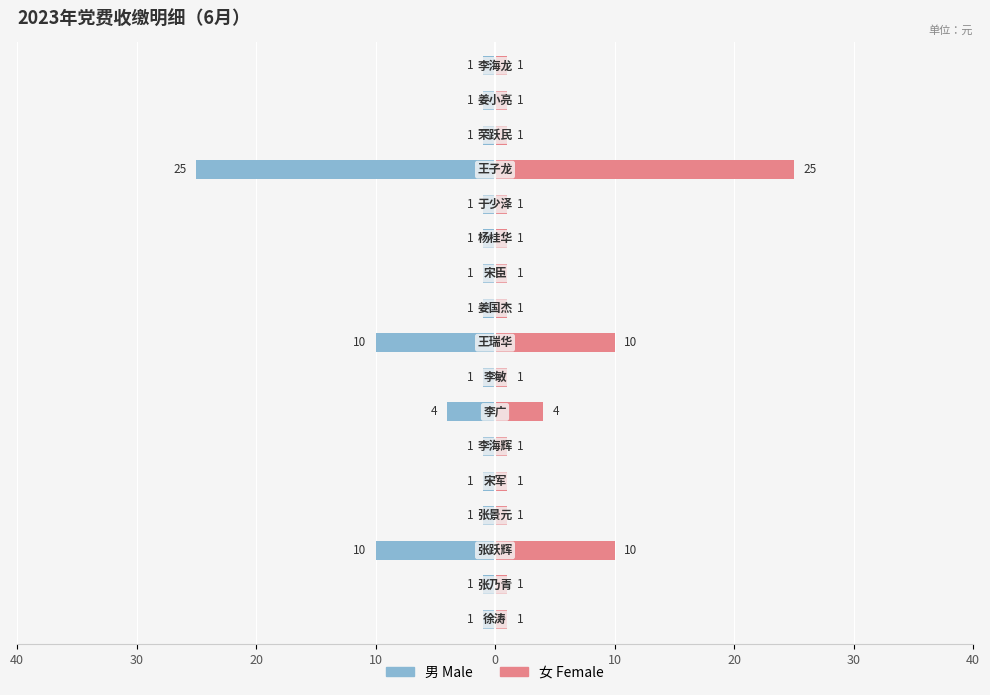

What are all the series names shown in the legend?

男 (Male), 女 (Female)